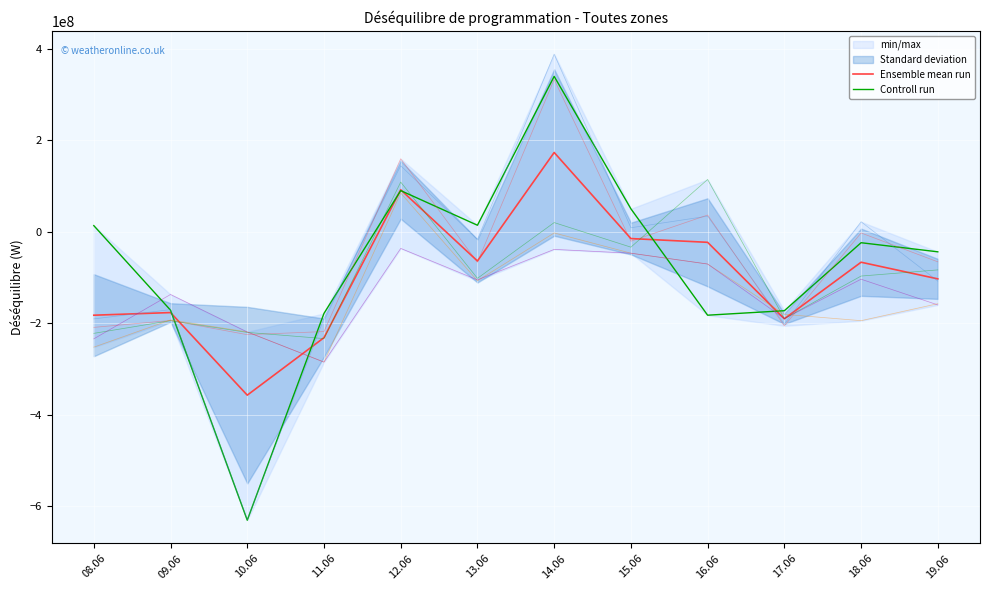

At which category does the chart reach its minimum across all series?

10.06